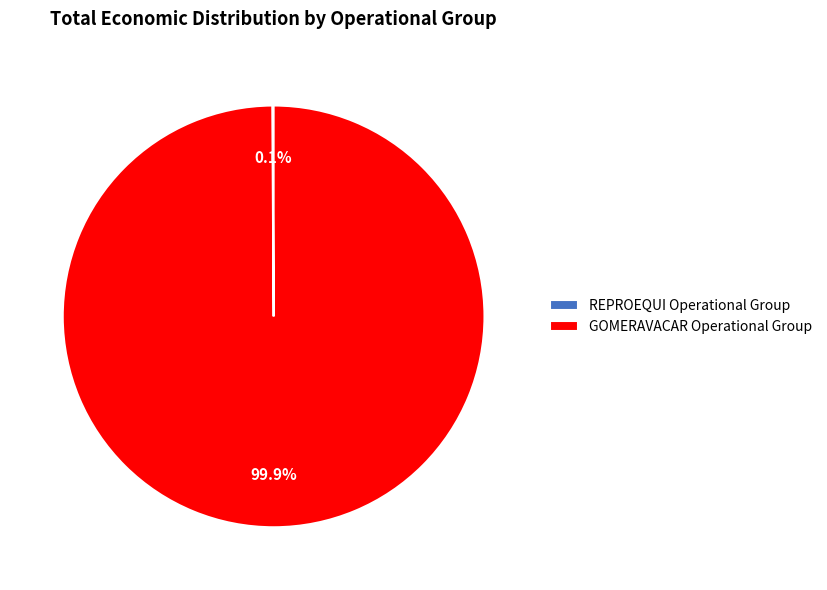

Which category accounts for the majority?

GOMERAVACAR Operational Group